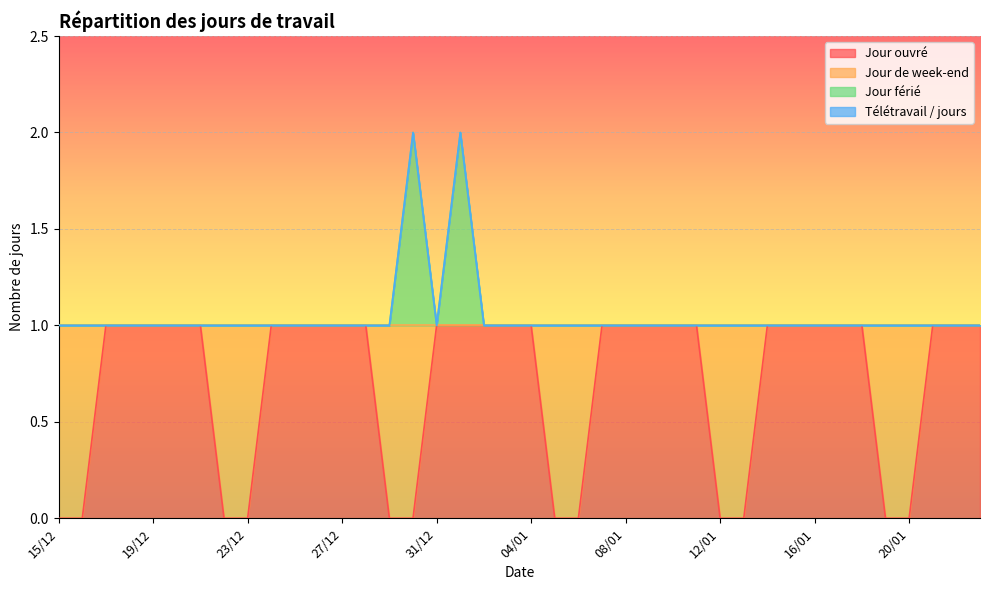

True or false: Jour férié and Jour ouvré cross at least once.

False